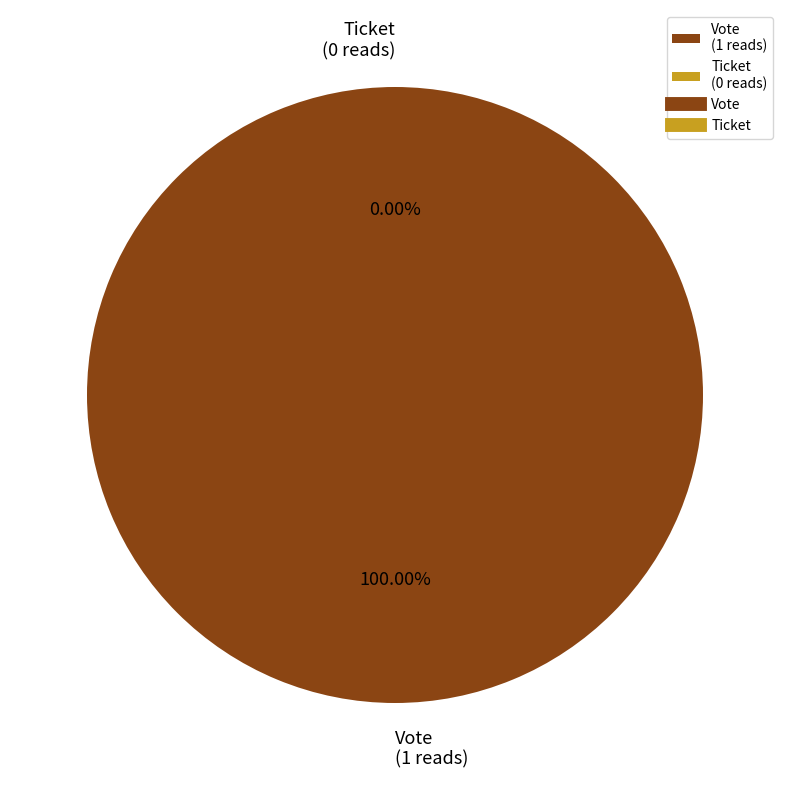

The Ticket slice represents 1% of the pie. True or false?

False